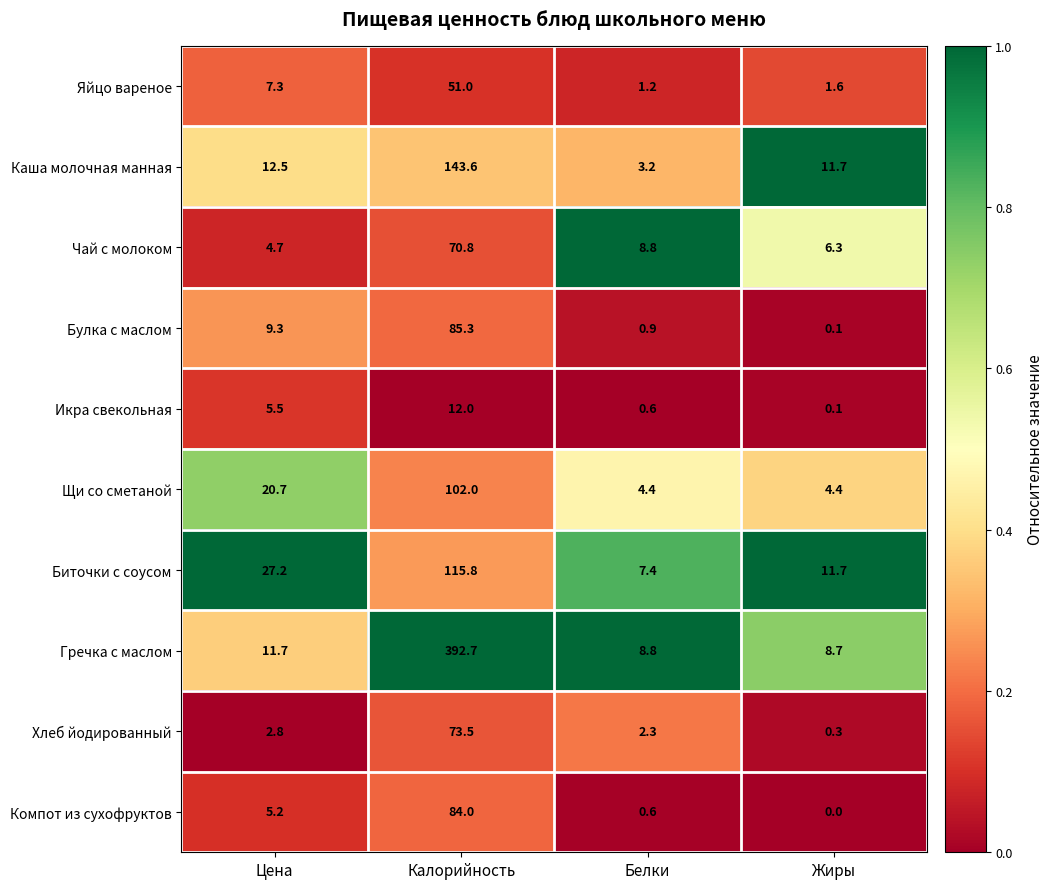

What value does the Биточки с соусом series have at Калорийность?

115.8